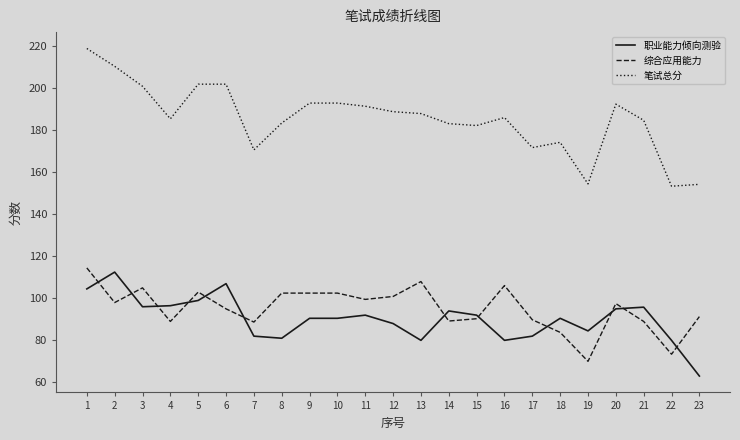

The value of 综合应用能力 at 17 is 21.4. True or false?

False